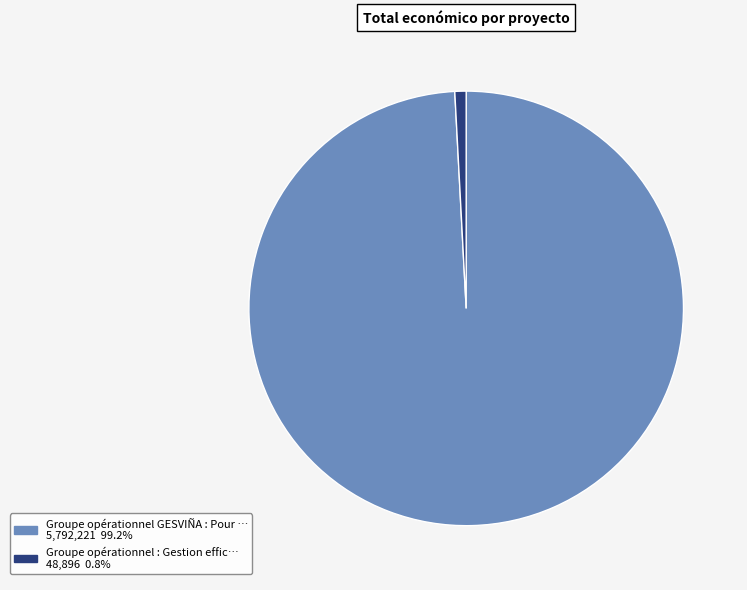

Is there any slice that represents more than half of the pie?

Yes